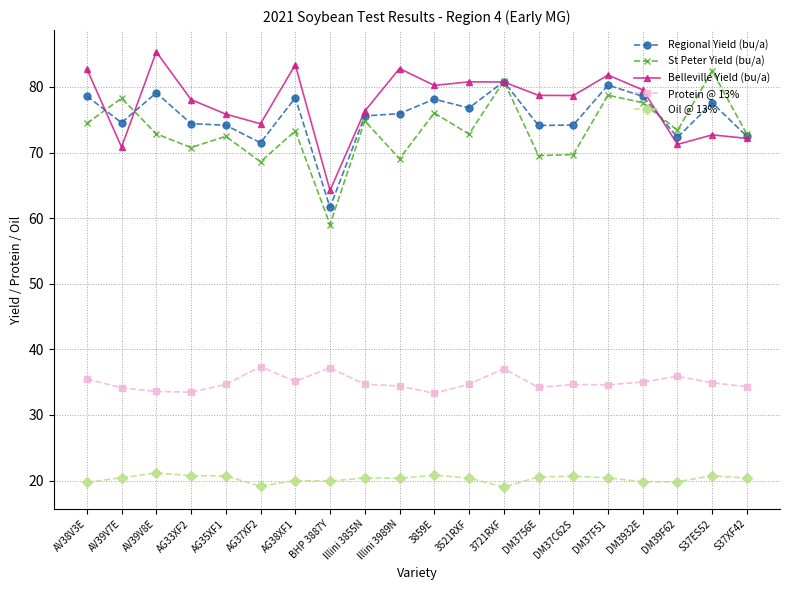

Rank the series at 3521RXF from highest to lowest value.

Belleville Yield (bu/a), Regional Yield (bu/a), St Peter Yield (bu/a), Protein @ 13%, Oil @ 13%